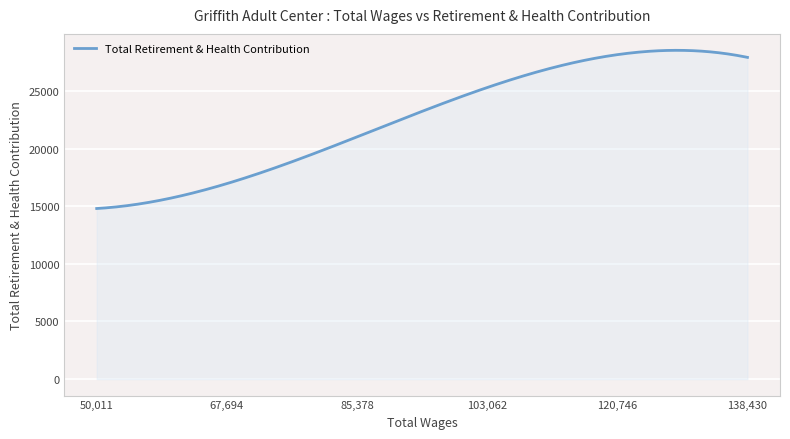

What is the difference between the maximum and minimum values?

13726.1